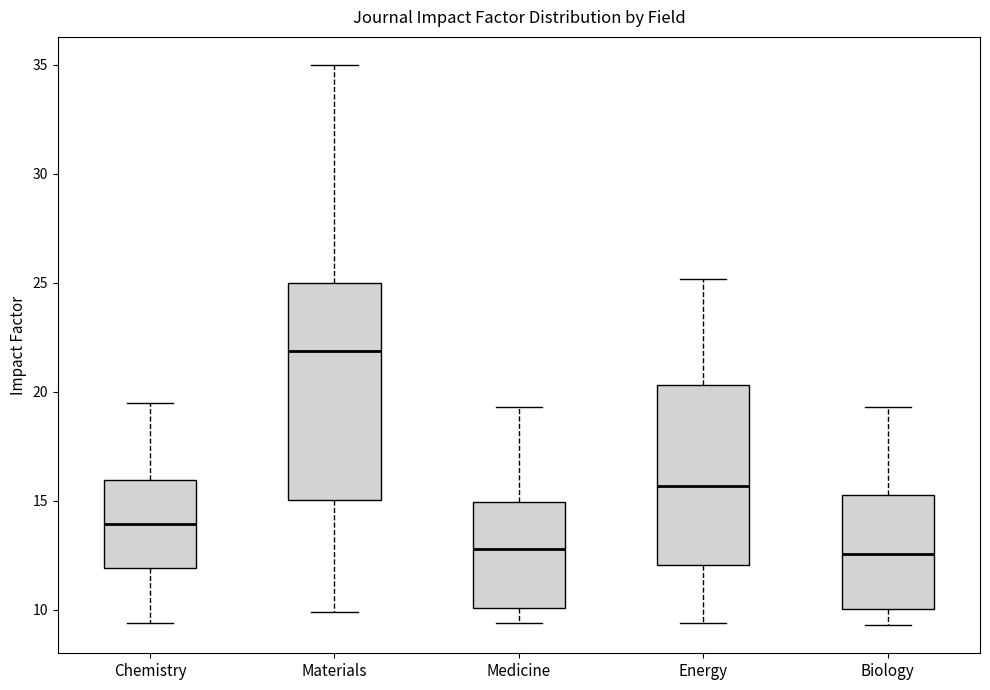

Reading left to right, transcribe this box plot: for each box, give where its median line is, the range the box spans, and where its two whiskers end, as read against the y-axis. The values are not printed on the chart, so give them approximately, as read against the axis.

Chemistry: median 14.0, box 12.0 to 16.0, whiskers 9.5 to 19.5
Materials: median 22.0, box 15.0 to 25.0, whiskers 10.0 to 35.0
Medicine: median 13.0, box 10.0 to 15.0, whiskers 9.5 to 19.5
Energy: median 15.5, box 12.0 to 20.5, whiskers 9.5 to 25.0
Biology: median 12.5, box 10.0 to 15.5, whiskers 9.5 to 19.5